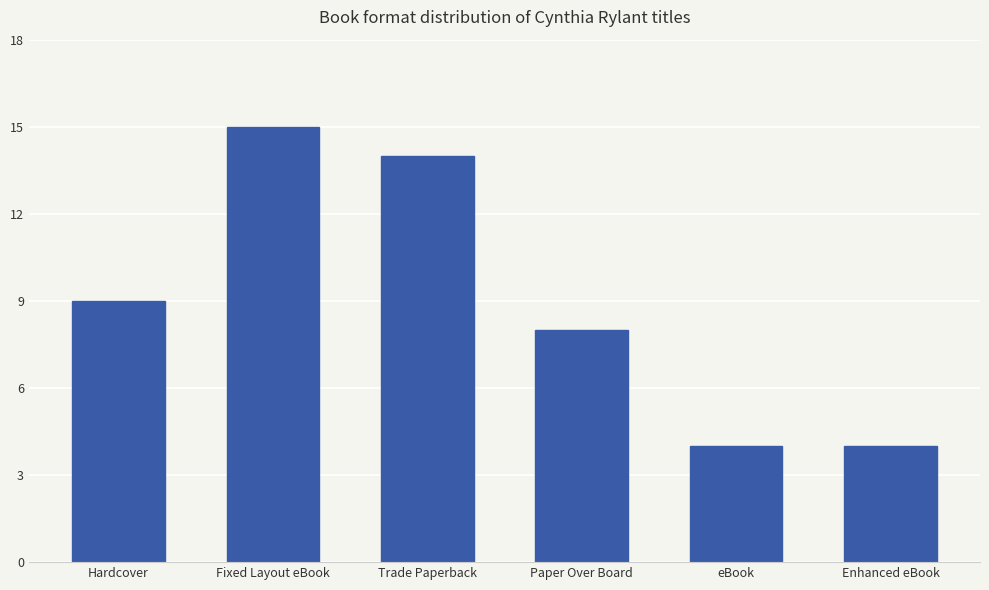

What is the average value?

9